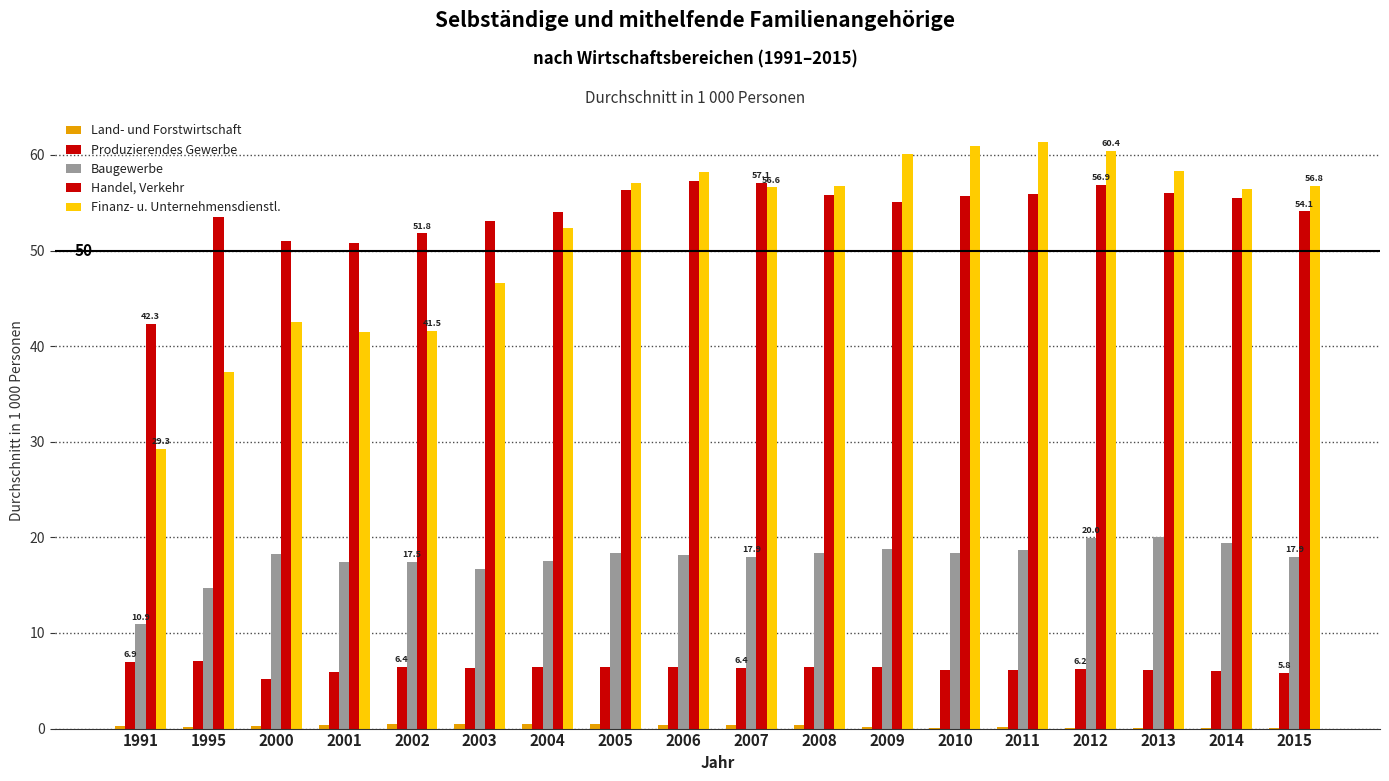

What is the maximum value shown in the chart?

61.3